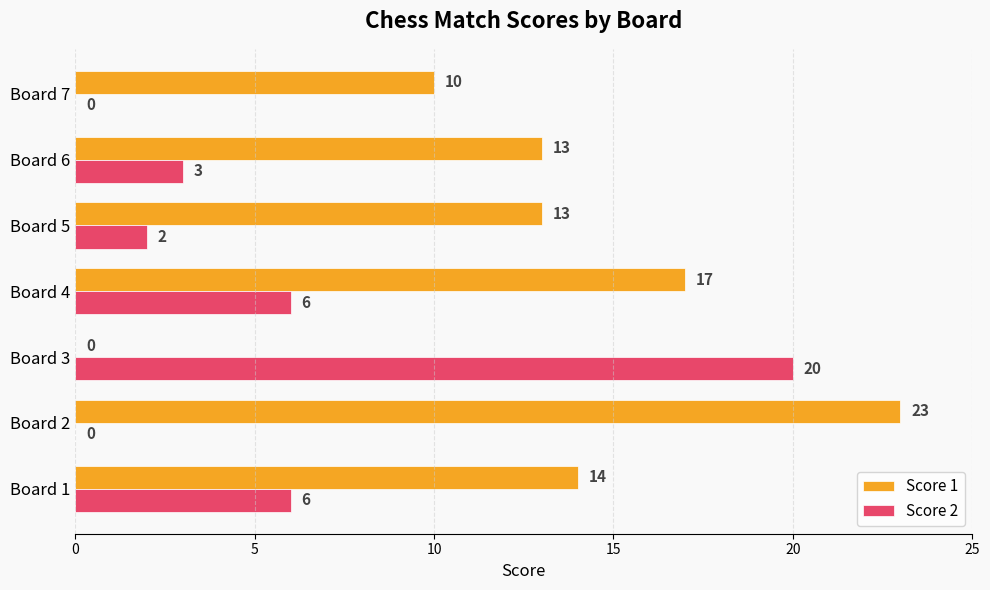

At which label does Score 2 reach its peak?

Board 3